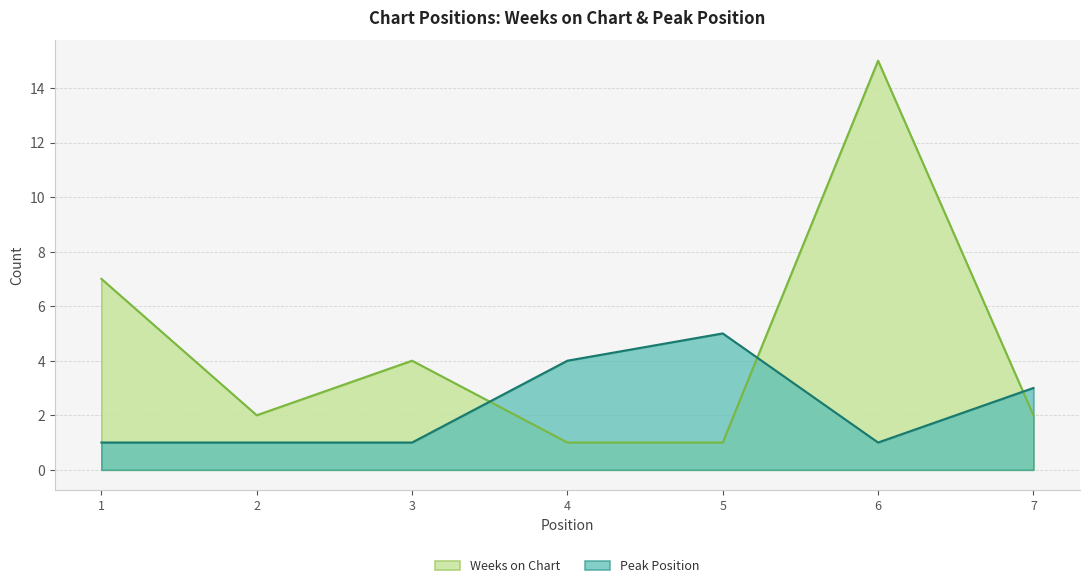

What is the spread (max minus min) of values at 6?

14